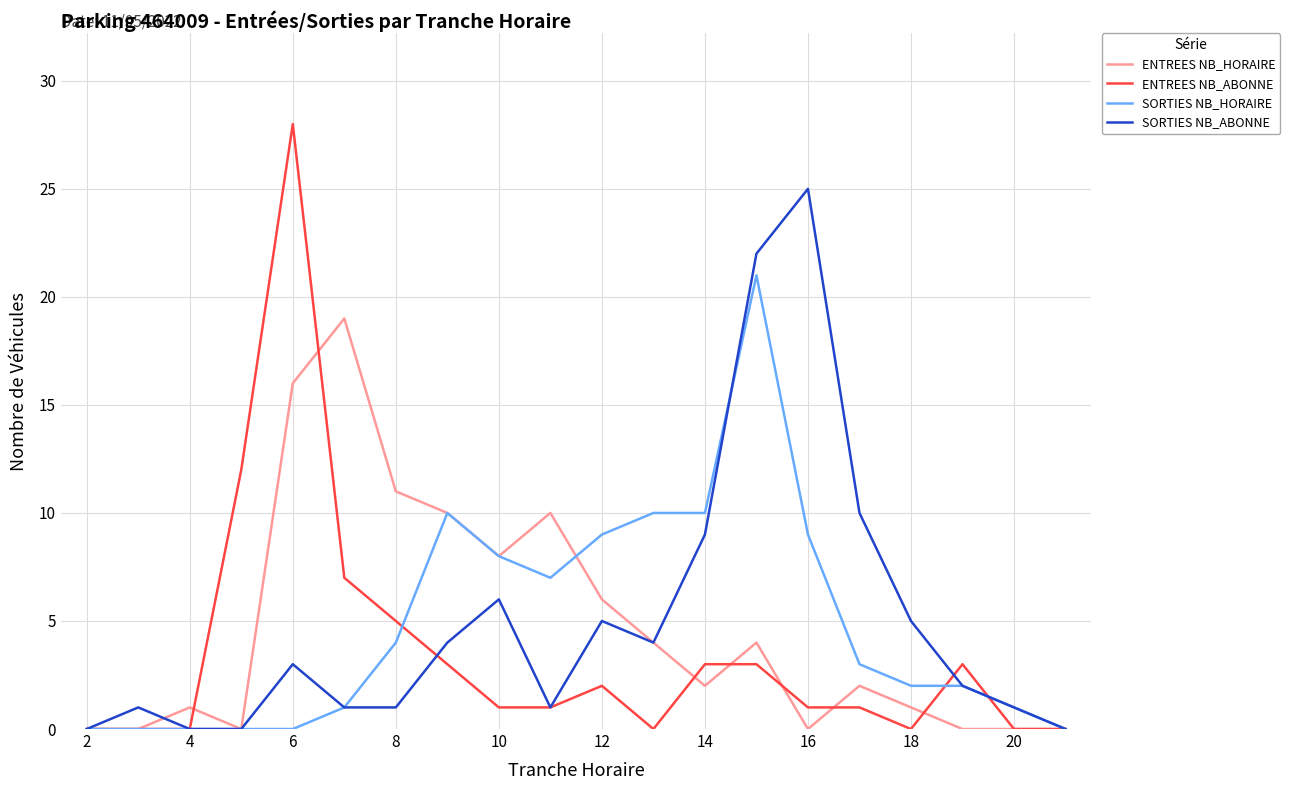

Reading left to right, extract all data points from this chart.

ENTREES NB_HORAIRE: 0	0	1	0	16	19	11	10	8	10	6	4	2	4	0	2	1	0	0	0
ENTREES NB_ABONNE: 0	0	0	12	28	7	5	3	1	1	2	0	3	3	1	1	0	3	0	0
SORTIES NB_HORAIRE: 0	0	0	0	0	1	4	10	8	7	9	10	10	21	9	3	2	2	1	0
SORTIES NB_ABONNE: 0	1	0	0	3	1	1	4	6	1	5	4	9	22	25	10	5	2	1	0